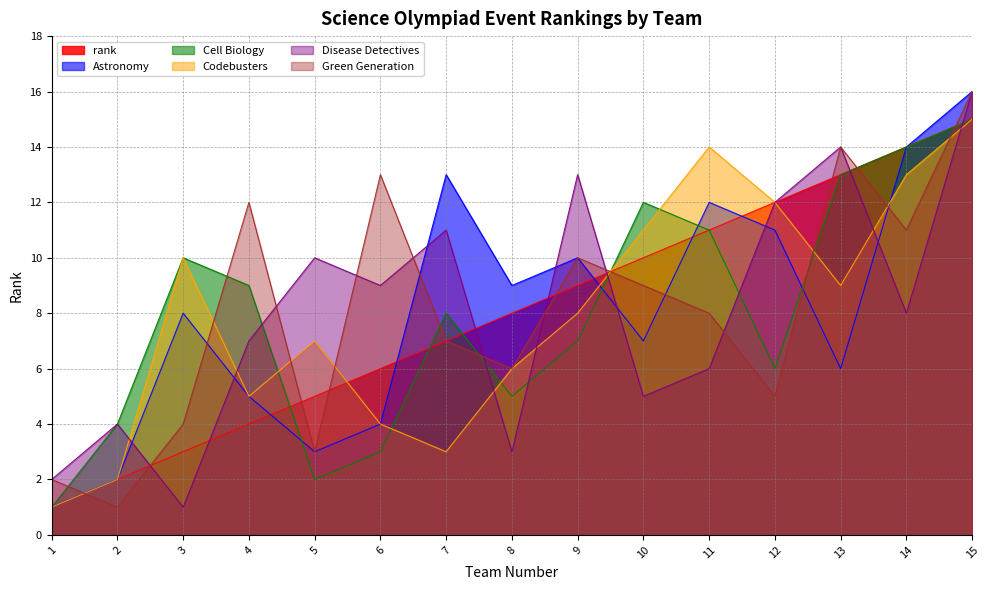

What is the difference between the highest and lowest values at 4?

8